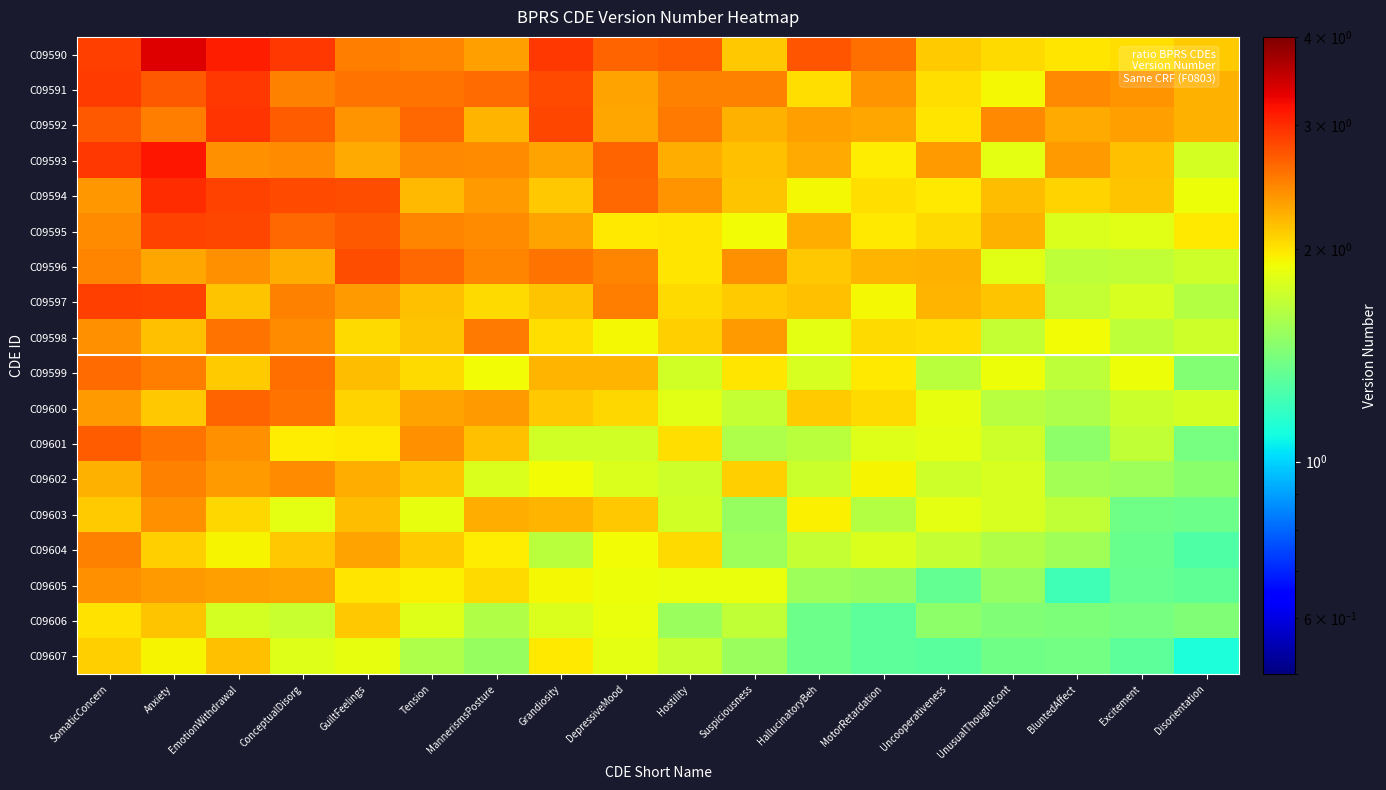

At which category is the sum across all series the highest?

Anxiety